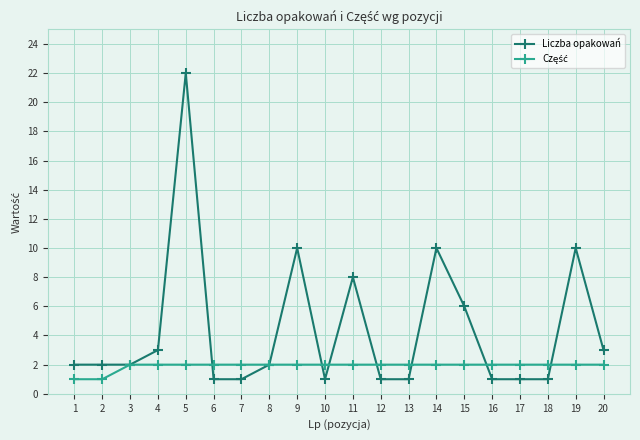

What is the sum of all Liczba opakowań values?

88